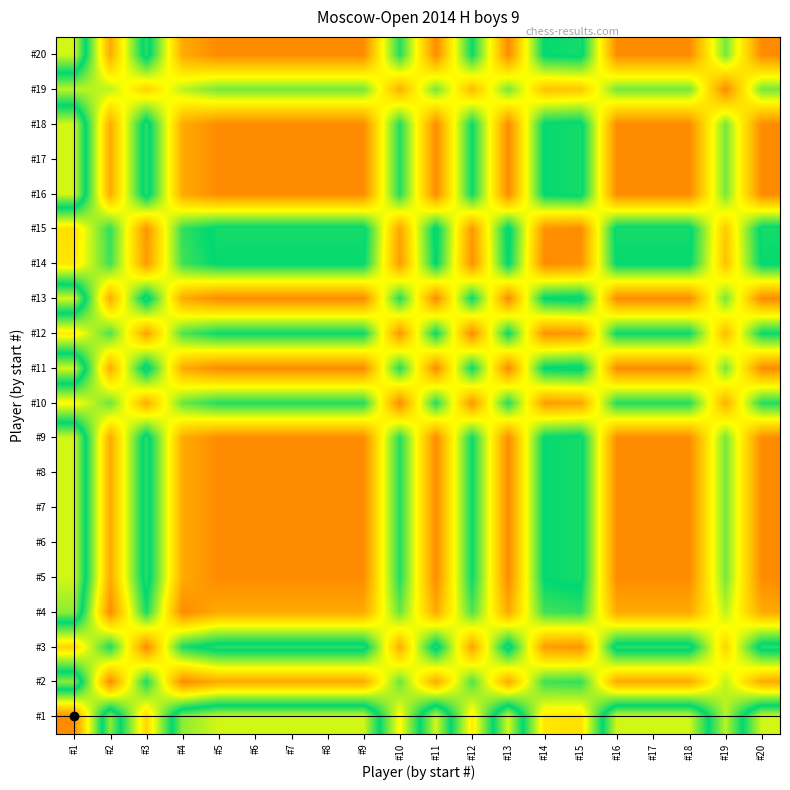

How many categories are shown in the chart?

20